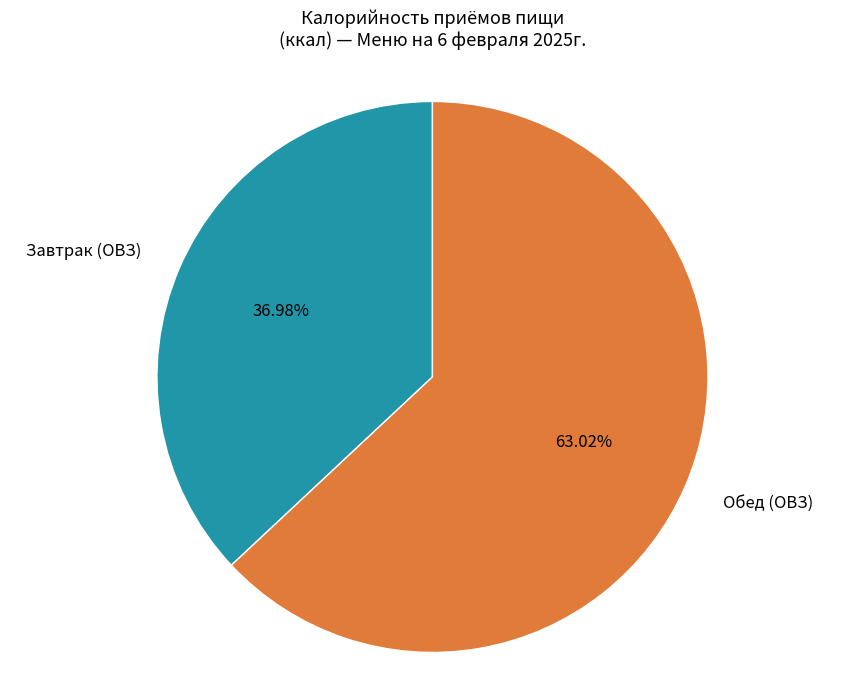

How many segments does this pie chart have?

2